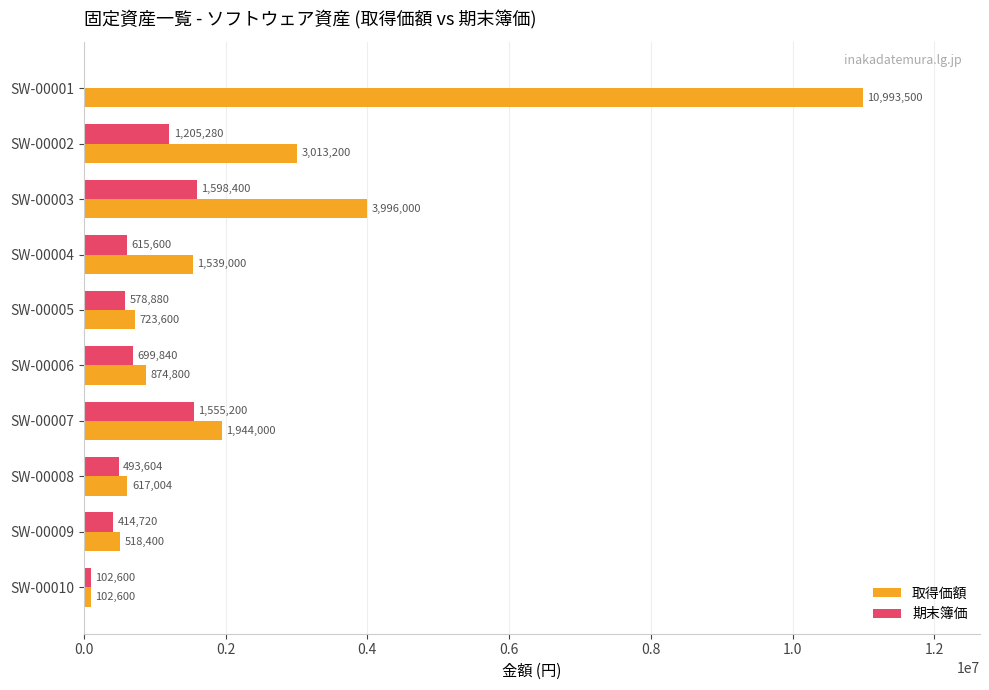

The 期末簿価 series shows 1763297 at SW-00002. True or false?

False